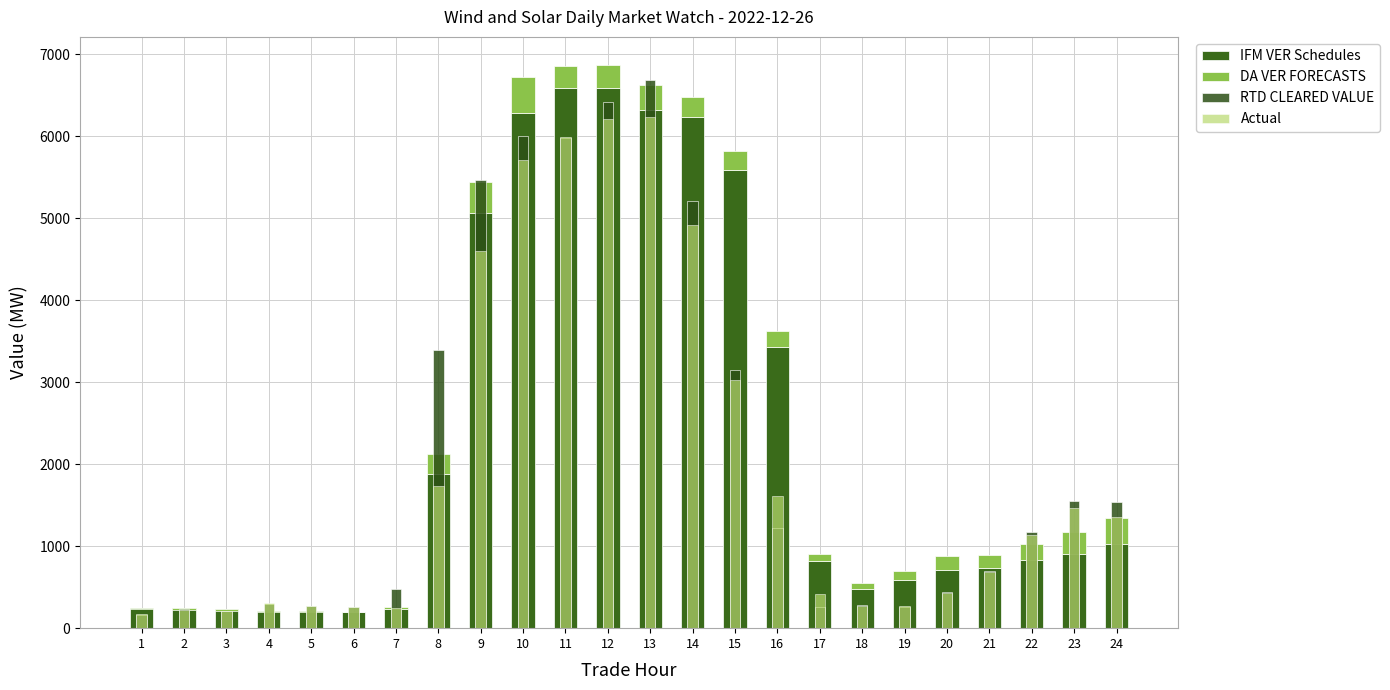

List the labels in order of IFM VER Schedules value, largest first.

11, 12, 13, 10, 14, 15, 9, 16, 8, 24, 23, 22, 17, 21, 20, 19, 18, 1, 2, 3, 7, 4, 5, 6